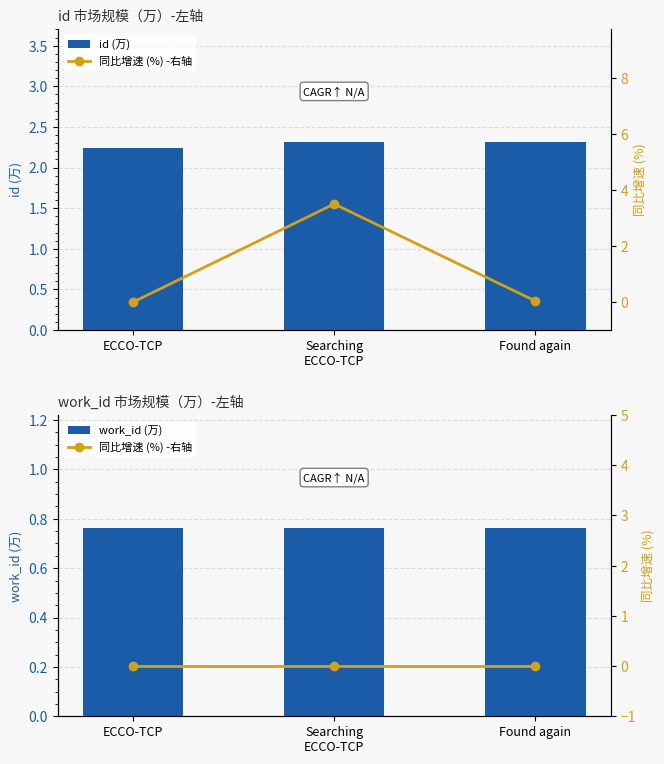

Are the bars grouped side by side (vs. stacked)?

Yes